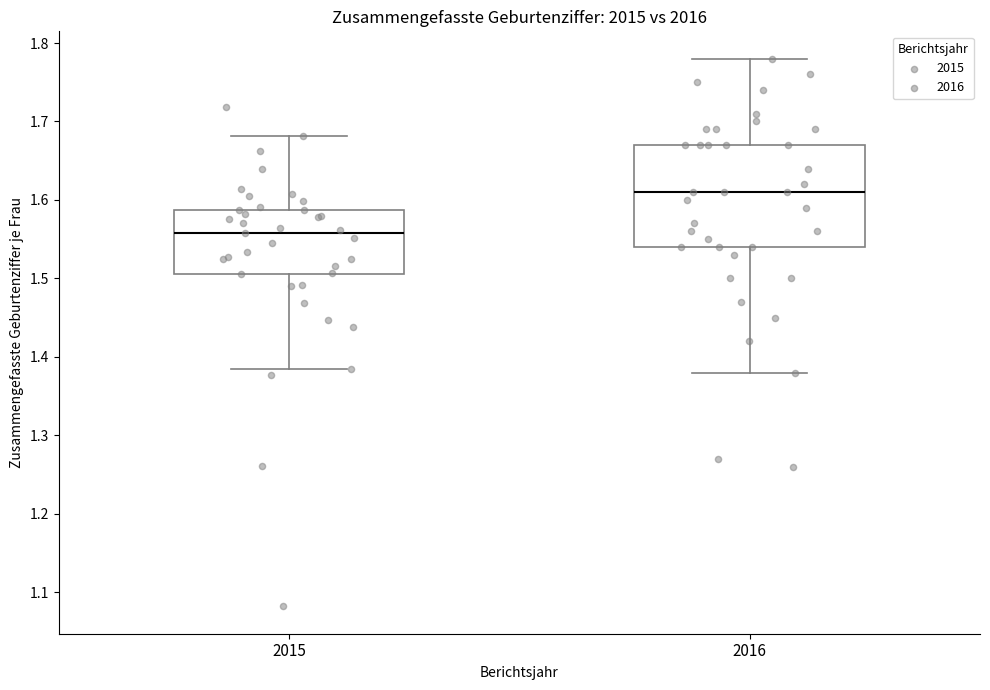

Where does the lower whisker of the box at x = 2016 end on the y-axis? The values are not printed on the chart, so give them approximately, as read against the axis.

1.38